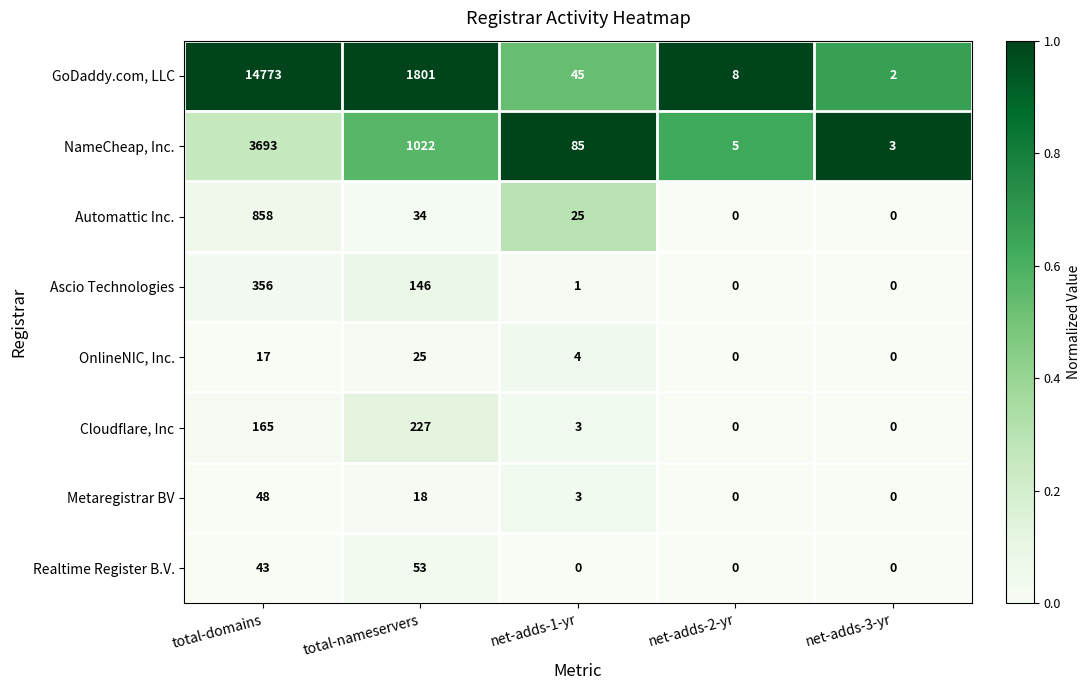

Count the number of categories in the chart.

5